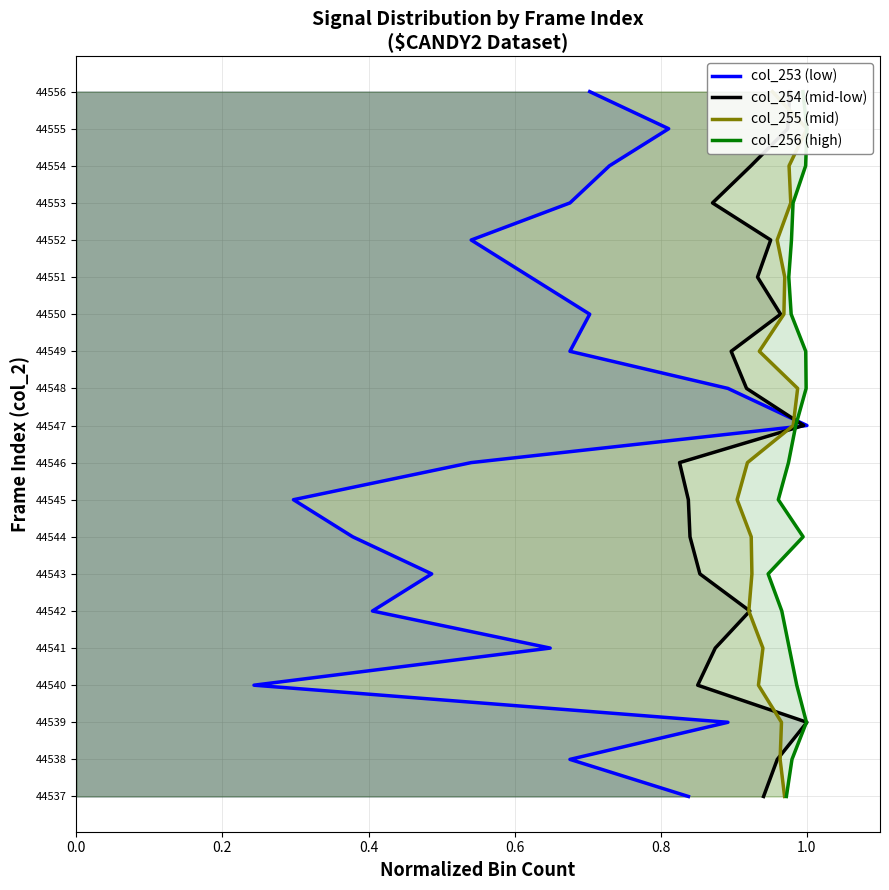

What are all the series names shown in the legend?

col_253 (low), col_254 (mid-low), col_255 (mid), col_256 (high)